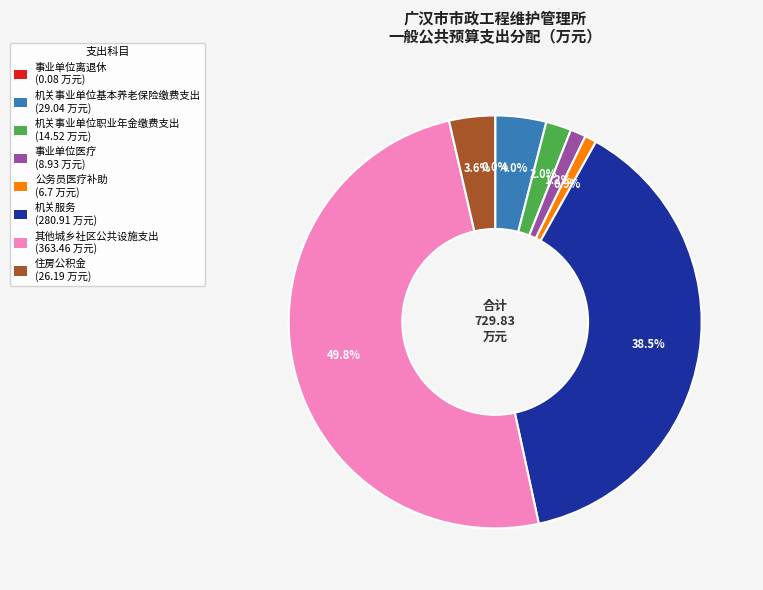

Which has a higher value, 其他城乡社区公共设施支出 or 事业单位医疗?

其他城乡社区公共设施支出